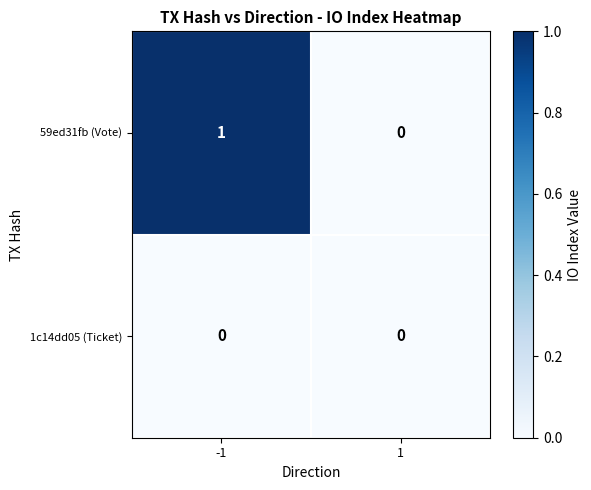

Reading left to right, transcribe all the data shown in this chart.

59ed31fb (Vote): 1	0
1c14dd05 (Ticket): 0	0